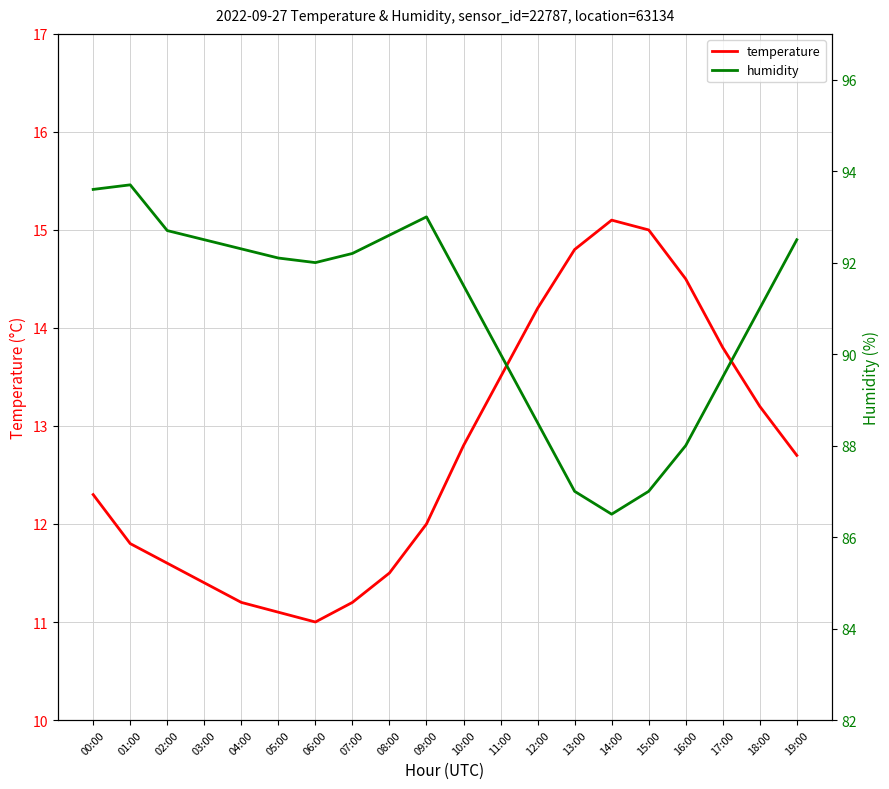

Does the chart have visible grid lines?

Yes